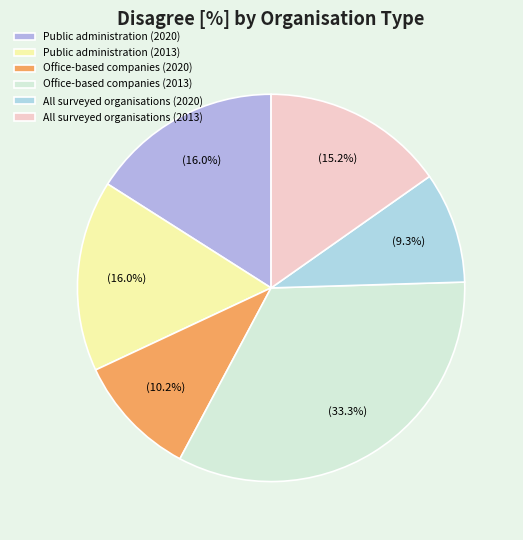

How many segments does this pie chart have?

6